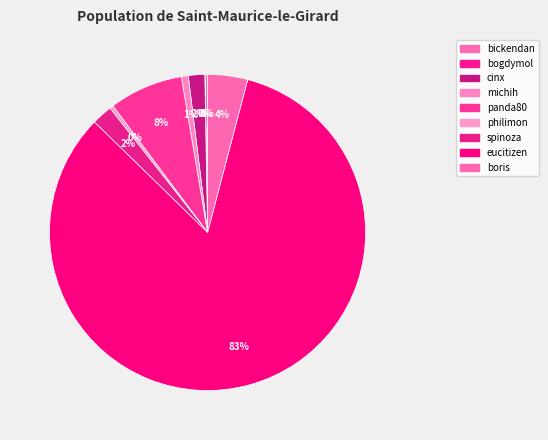

What percentage do michih and boris together represent?

4.8%